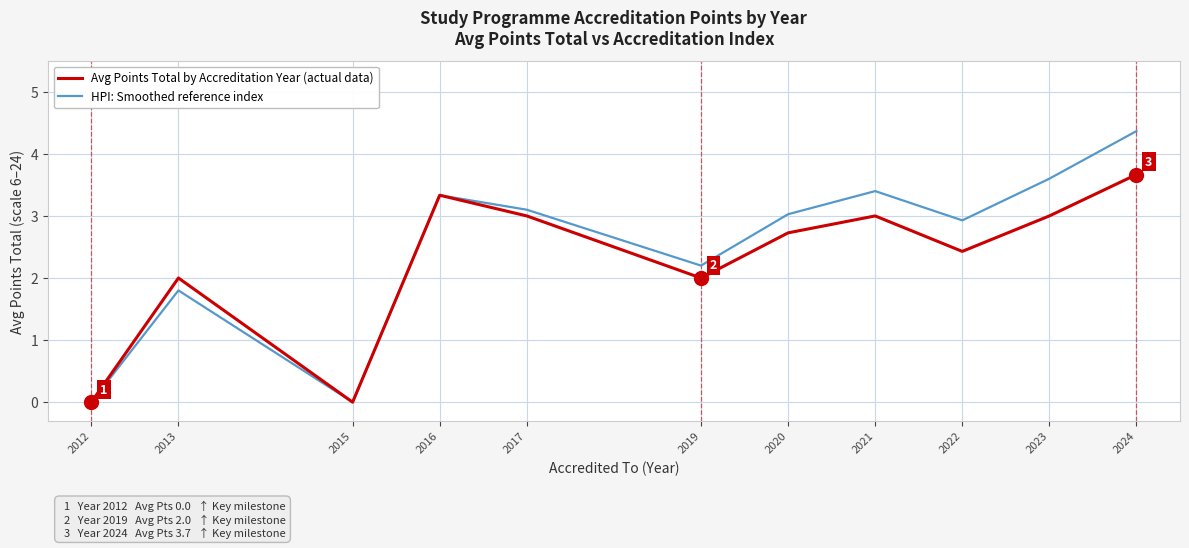

What is the approximate value of Avg Points Total by Accreditation Year (actual data) at 2016?

3.3